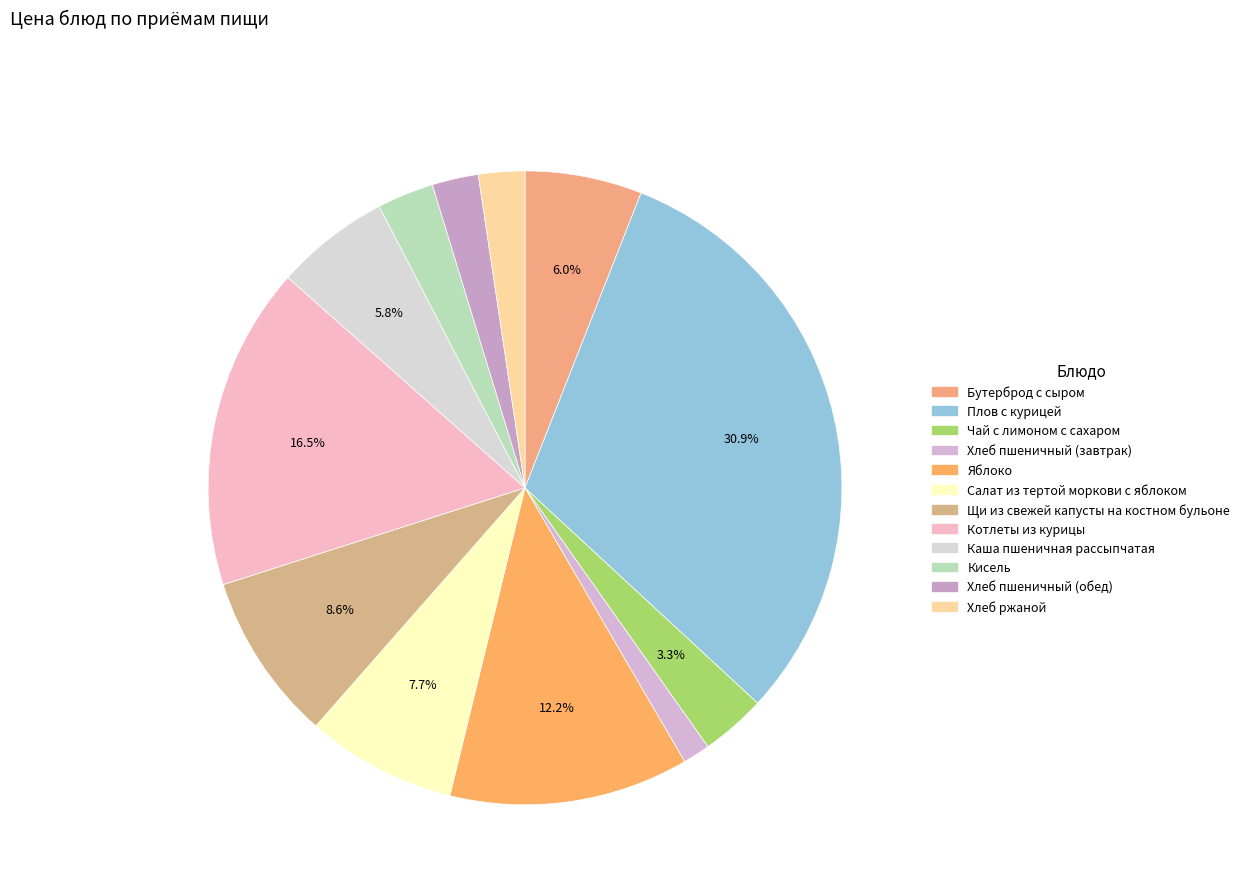

What is the largest slice in the pie chart?

Плов с курицей